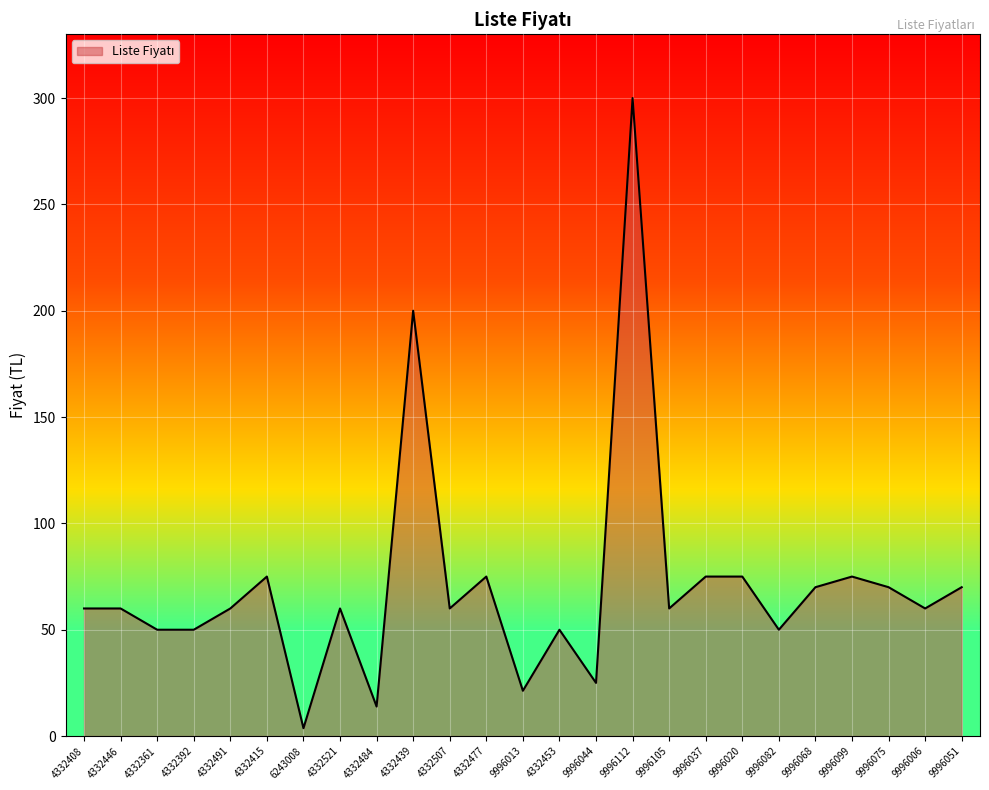

What is the approximate value at 9996105?

60.0